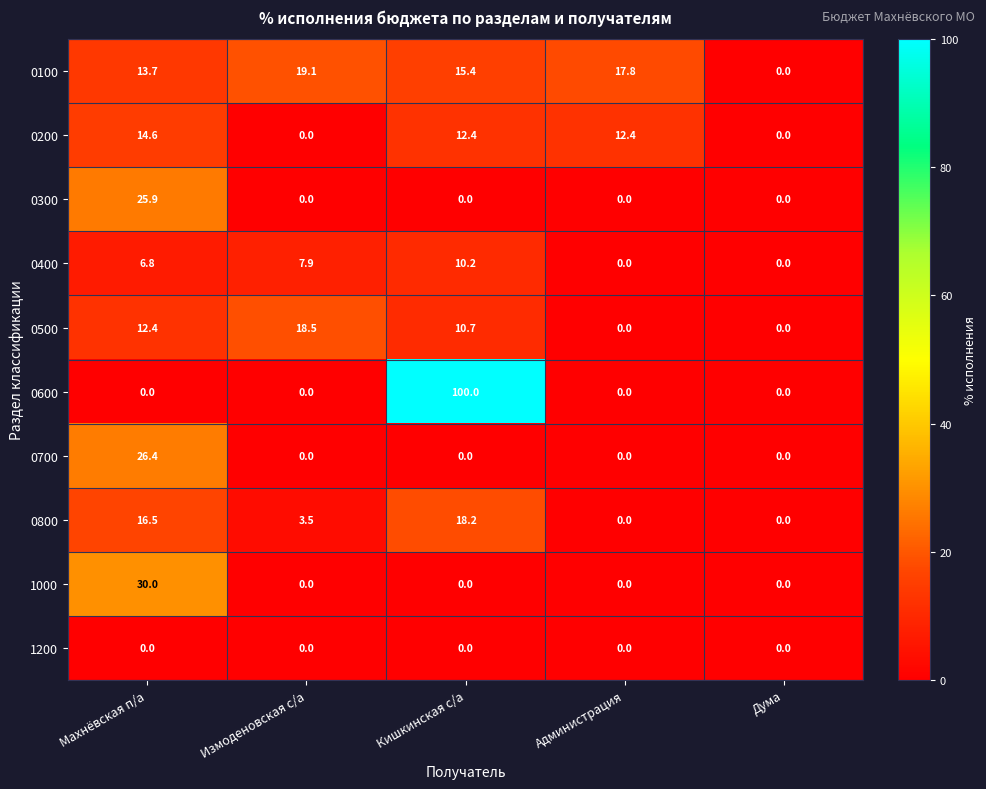

How many data points does each series have?

5